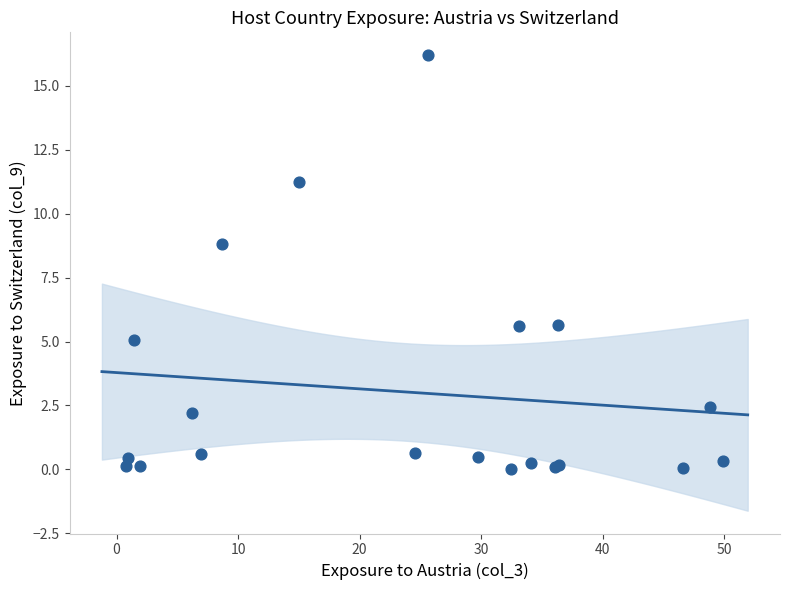

What Y value in the scatter plot is closest to 8?

8.8